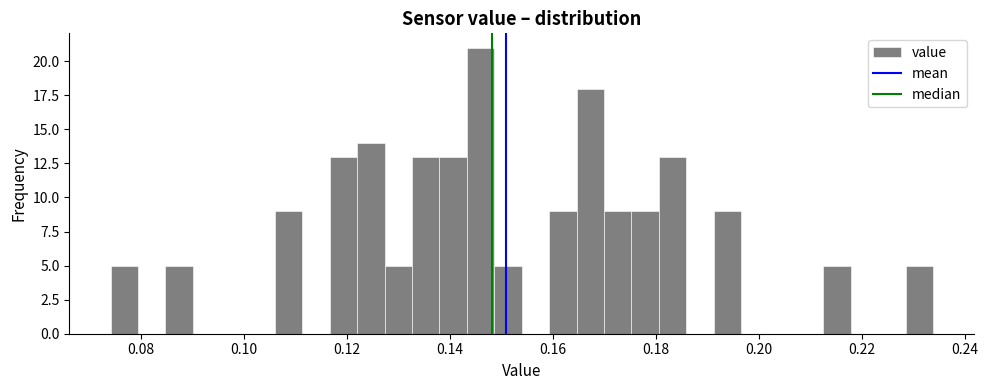

Read against the x-axis, roughly where is the centre of the tallest bar?

0.146